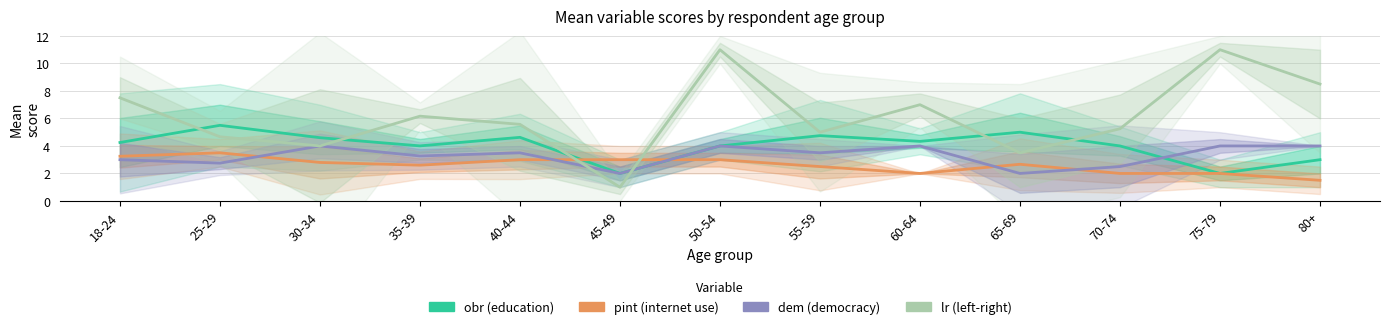

List the series in order of their overall mean, highest first.

lr (left-right), obr (education), dem (democracy), pint (internet use)